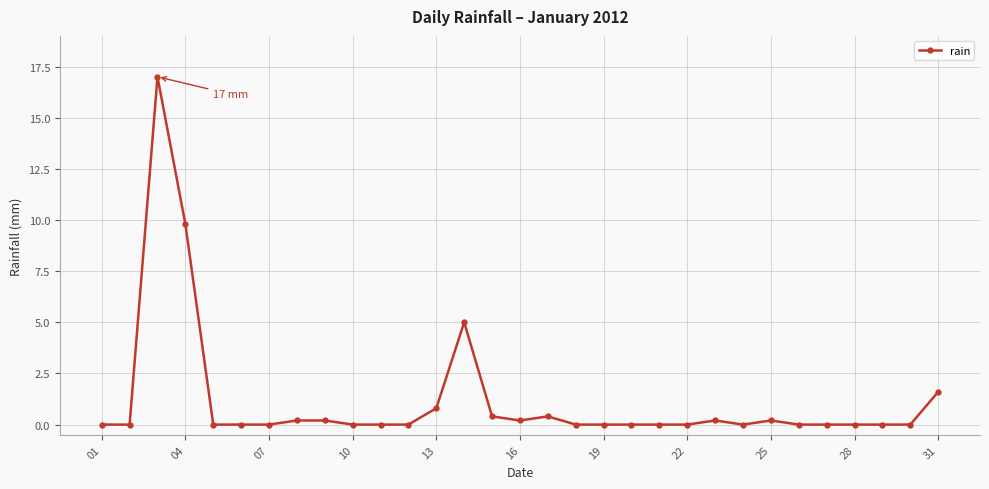

True or false: the data has more than 0 interior local peaks.

True